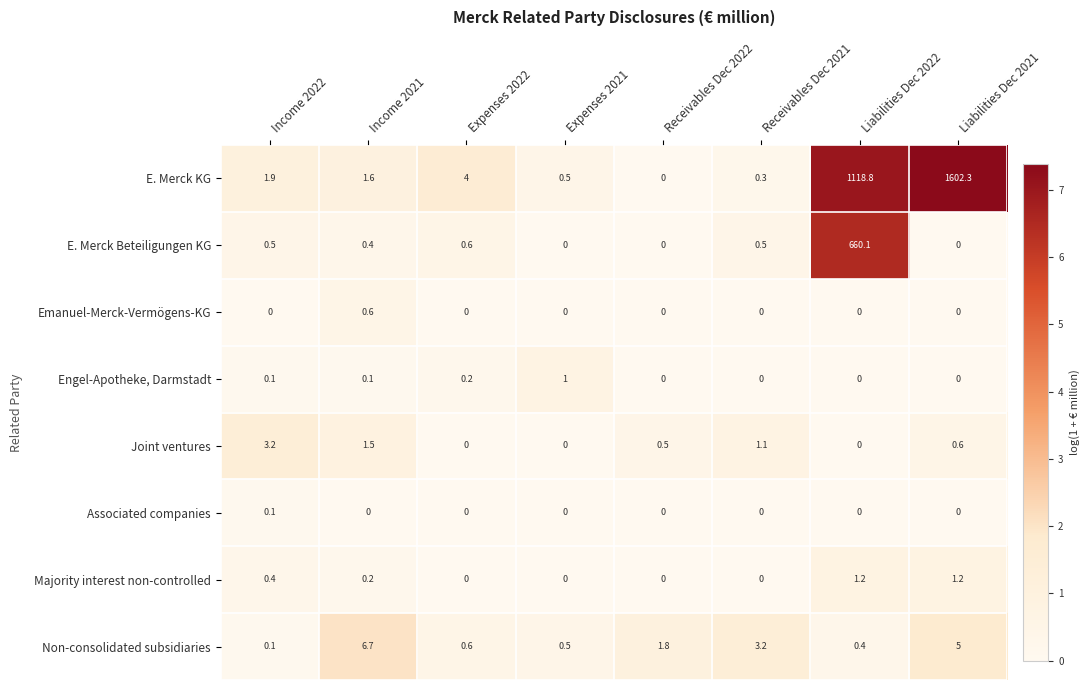

At which label does Non-consolidated subsidiaries reach its peak?

Income 2021